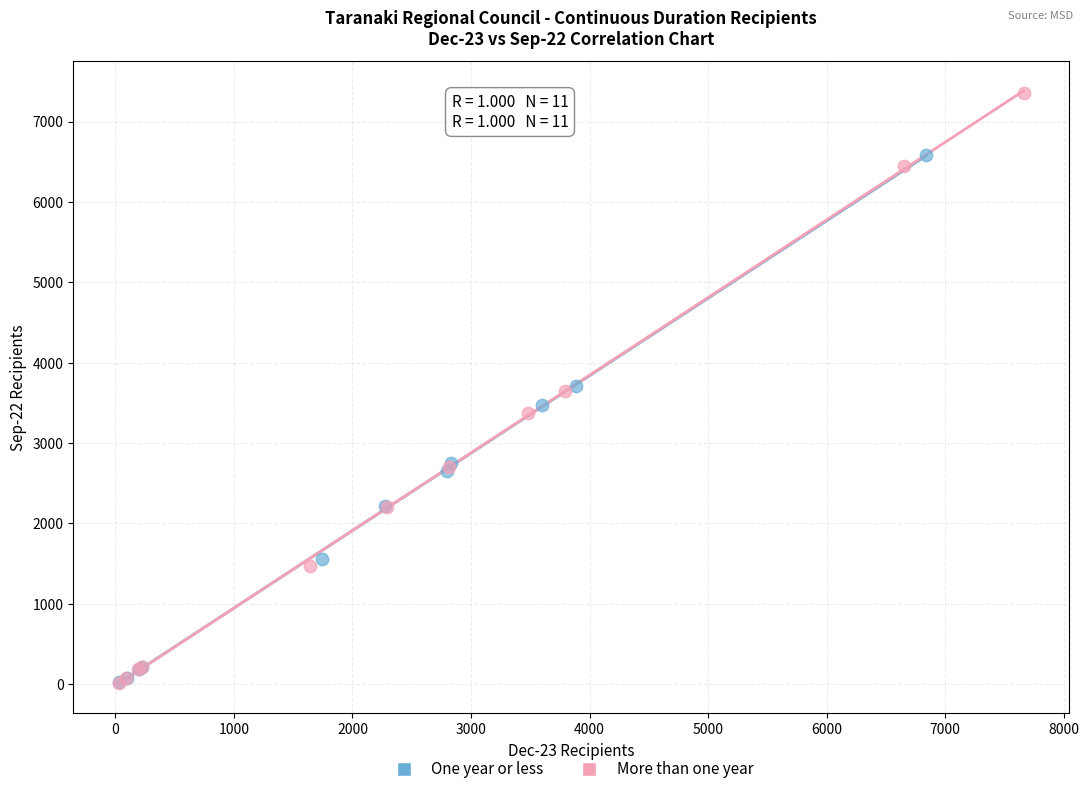

Which series has the widest spread of Y values?

More than one year